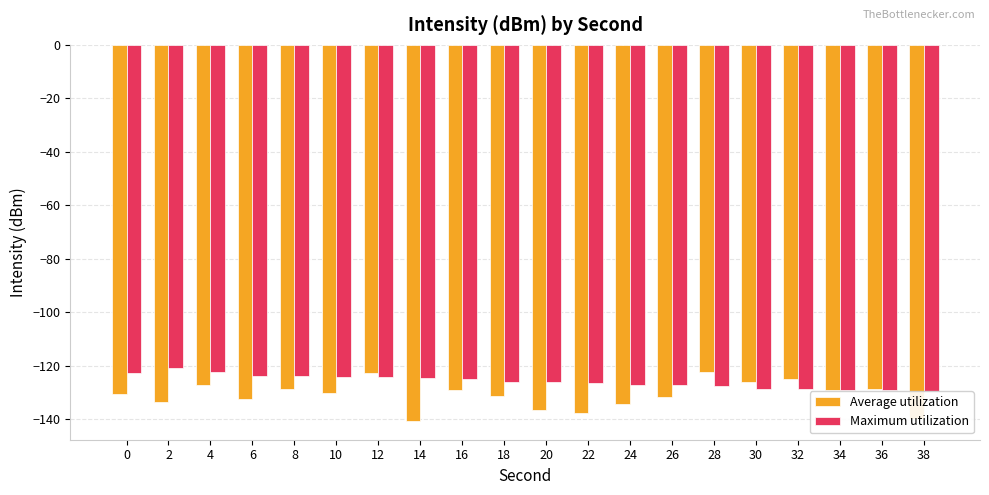

Reading left to right, extract all data points from this chart.

Average utilization: 0=-130.7	2=-133.6	4=-127.3	6=-132.4	8=-128.7	10=-130.0	12=-122.8	14=-140.6	16=-129.2	18=-131.4	20=-136.4	22=-137.6	24=-134.2	26=-131.6	28=-122.3	30=-126.0	32=-125.0	34=-129.0	36=-128.8	38=-140.0
Maximum utilization: 0=-122.8	2=-120.9	4=-122.3	6=-123.8	8=-123.9	10=-124.0	12=-124.1	14=-124.5	16=-125.0	18=-126.0	20=-126.0	22=-126.5	24=-127.2	26=-127.3	28=-127.4	30=-128.7	32=-128.8	34=-129.0	36=-129.2	38=-129.5